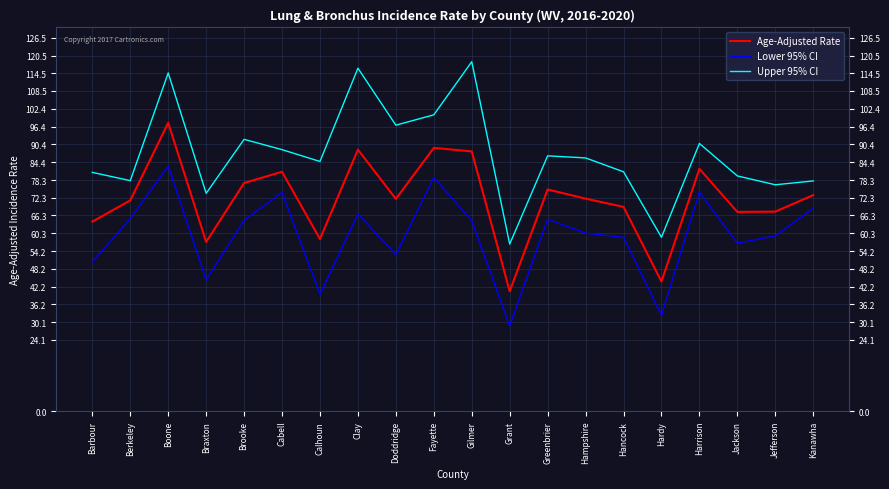

Between Berkeley and Grant, which series saw the biggest shift?

Lower 95% CI